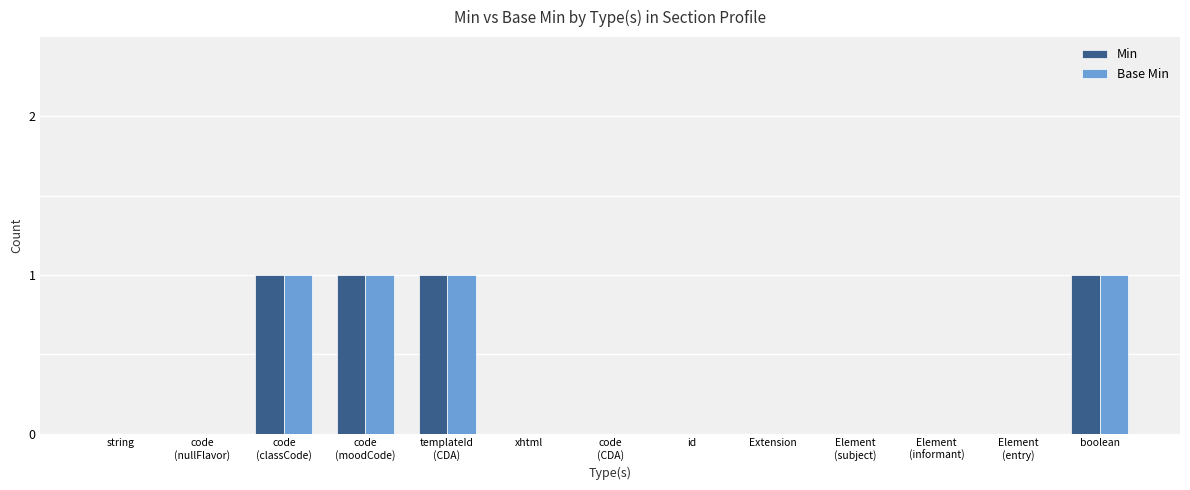

What is the sum of all Base Min values?

4